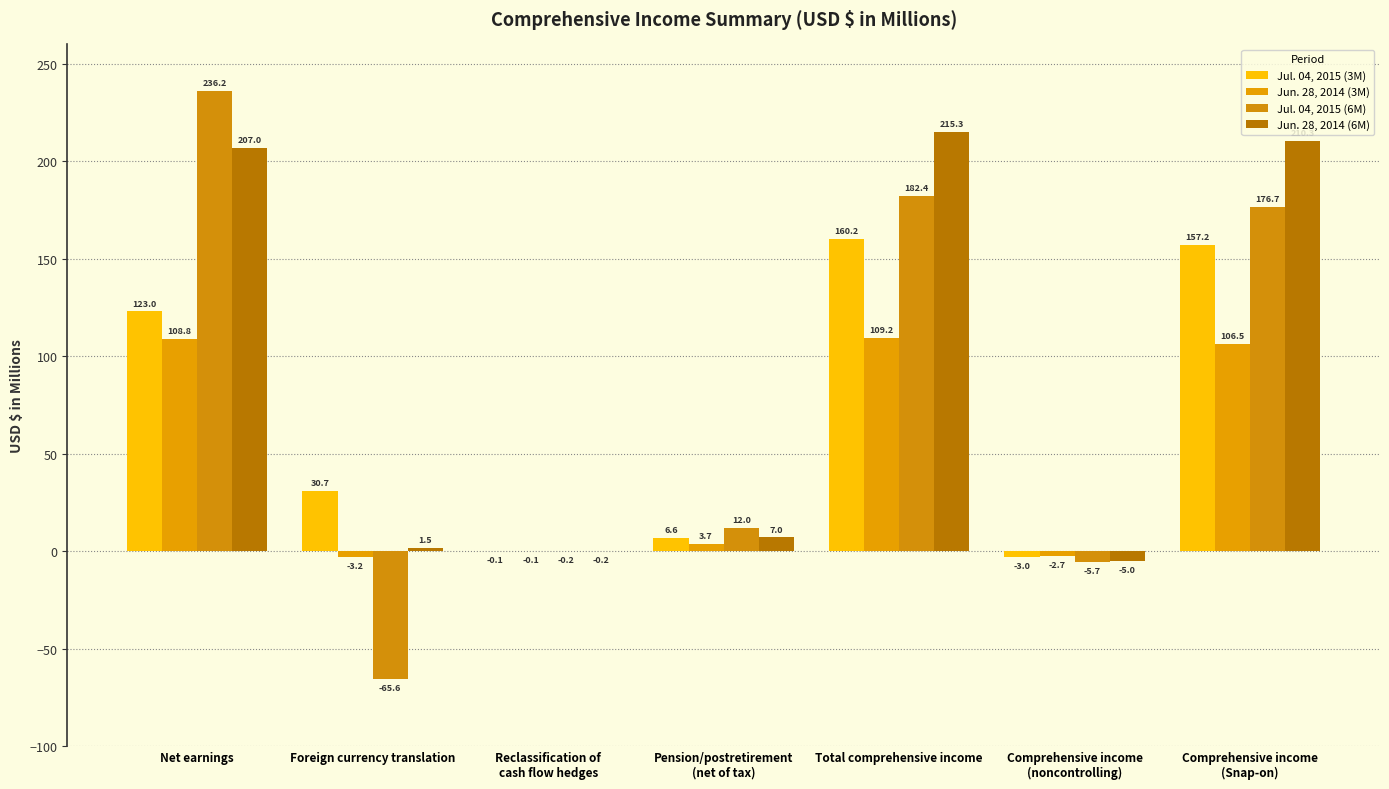

Between Comprehensive income
(Snap-on) and Reclassification of
cash flow hedges, which is larger?

Comprehensive income
(Snap-on)